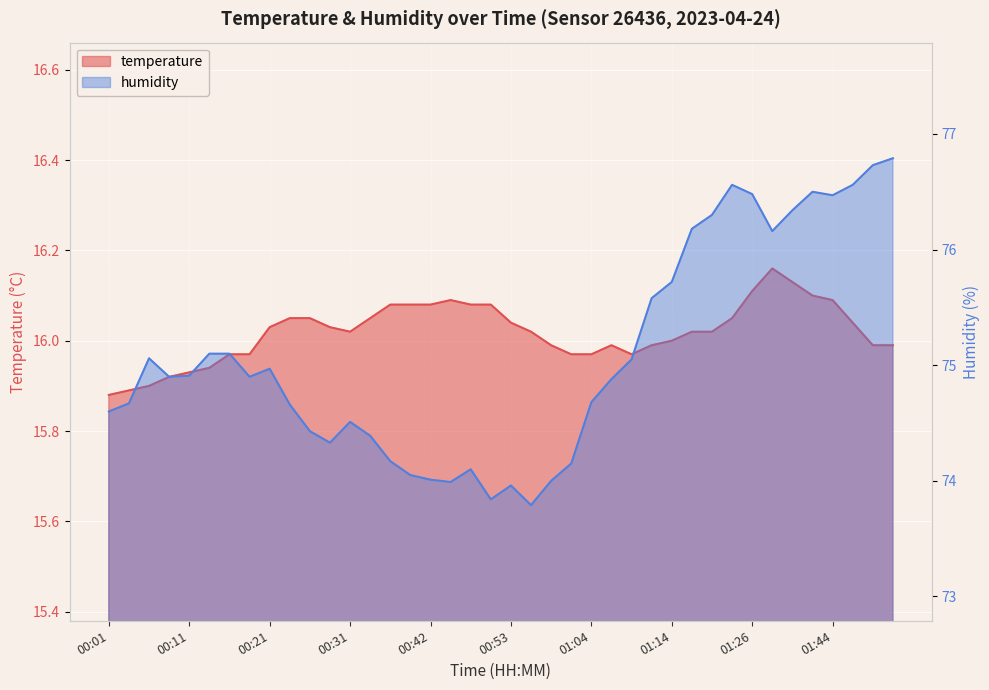

True or false: temperature and humidity cross at least once.

False